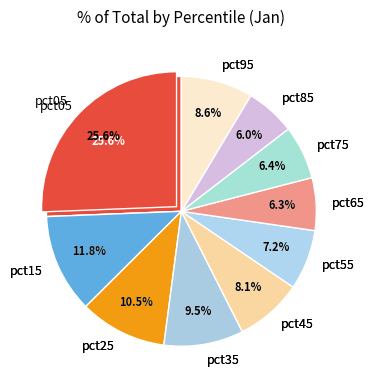

To the nearest percent, what portion does pct45 represent?

8%